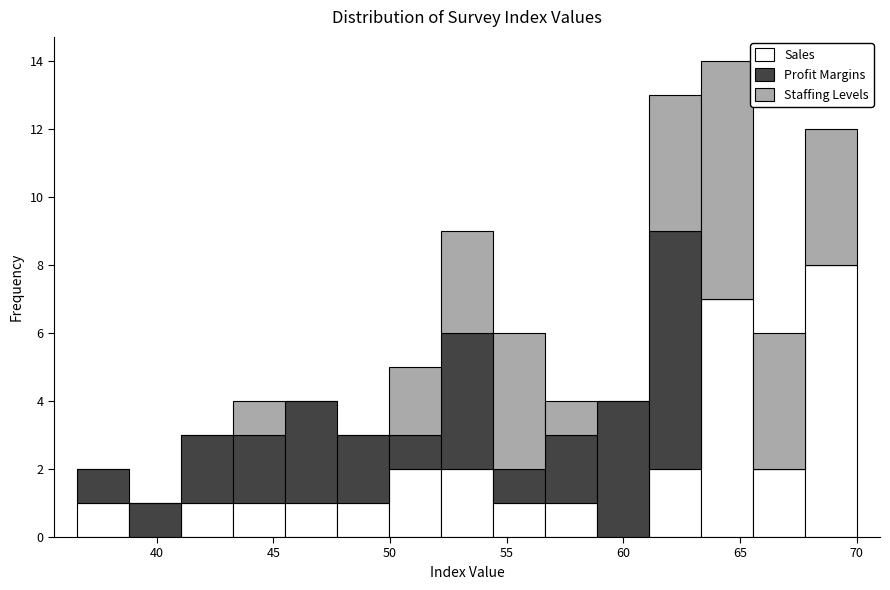

What is the total height of the stacked bar covering 43.5 to 45.5 on the x-axis? Neither the bar edges nor the heights are printed on the chart, so give them approximately, as read against the axes.

4